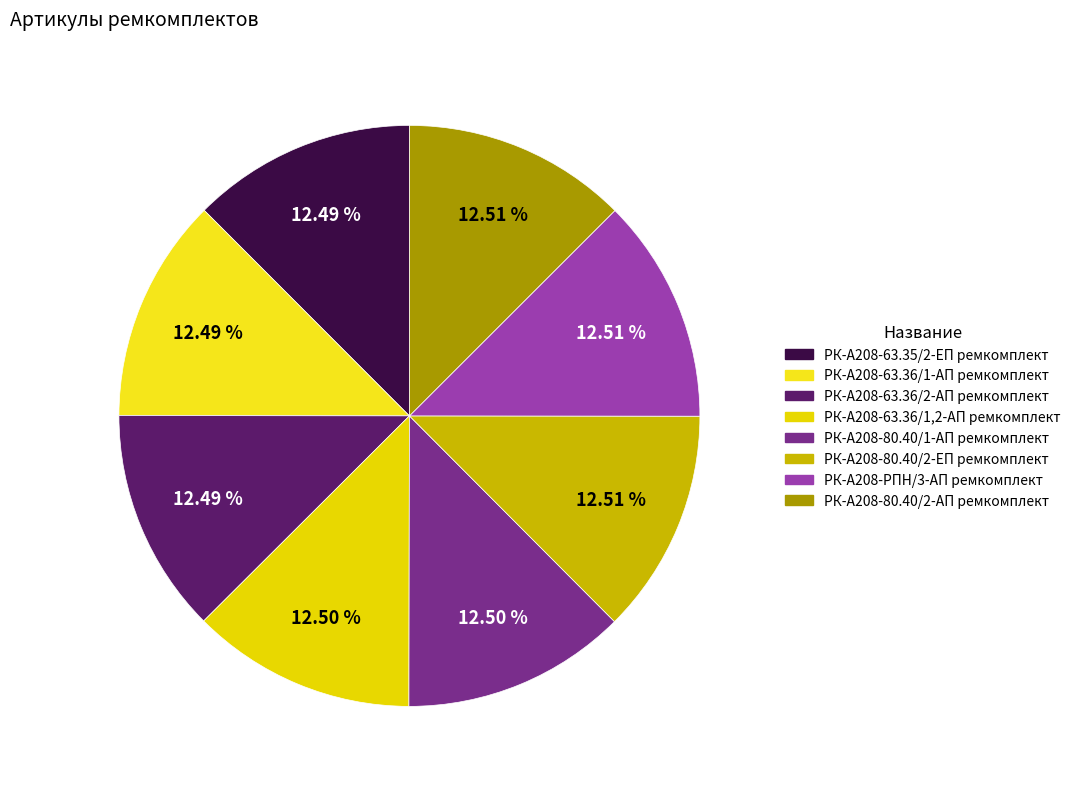

Is there any slice that represents more than half of the pie?

No